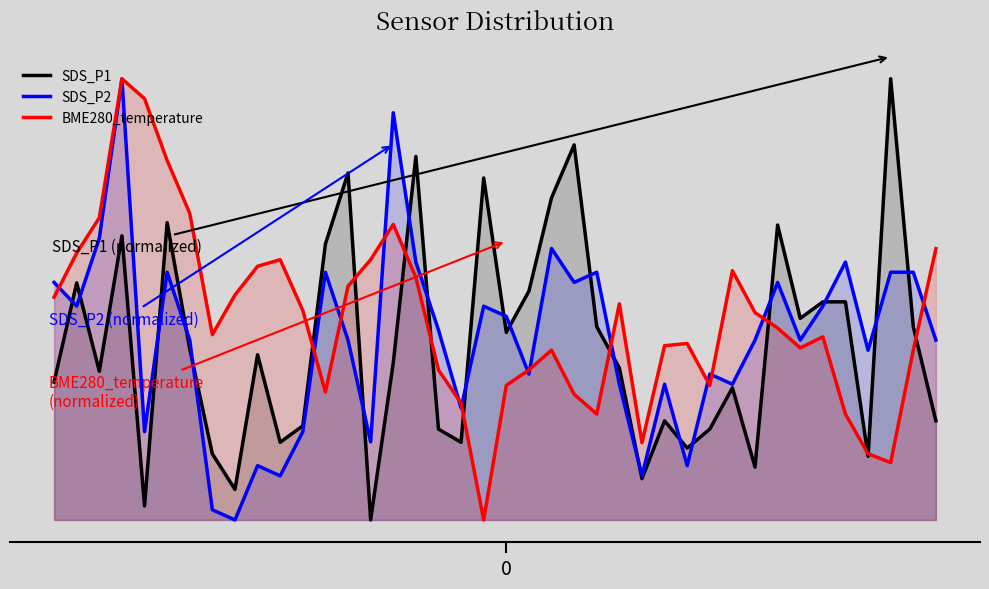

Which series changed the most between 10 and 24?

SDS_P2